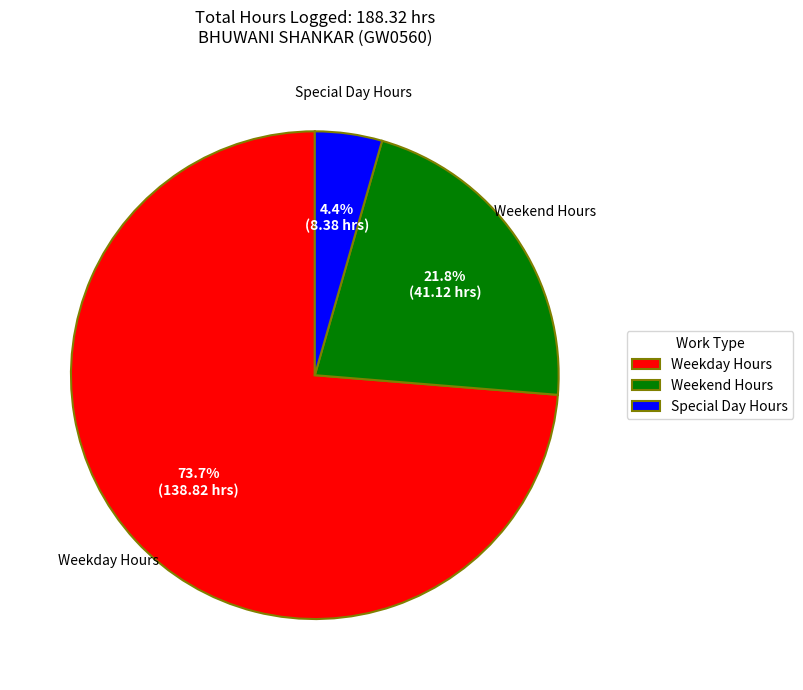

How many slices are in this pie chart?

3